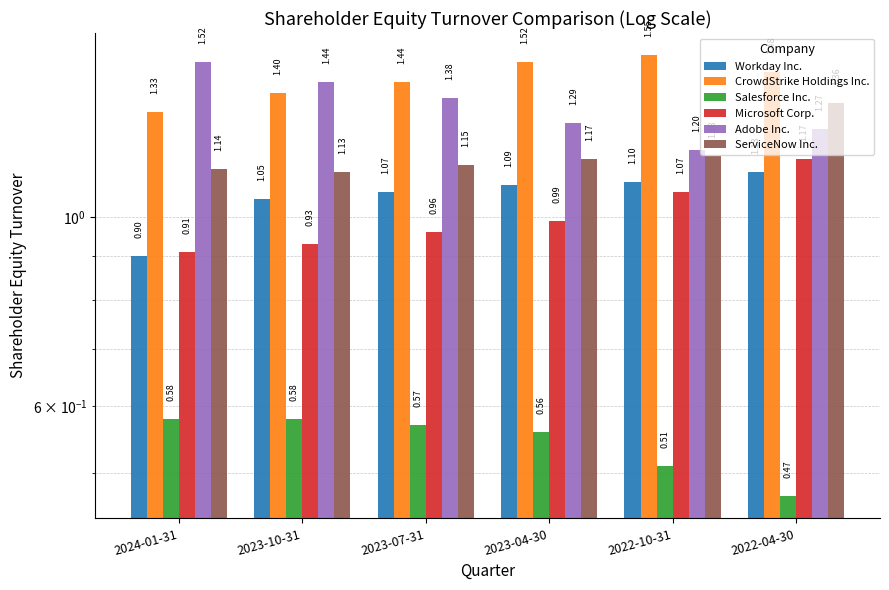

What is the highest value of the Microsoft Corp. series?

1.2